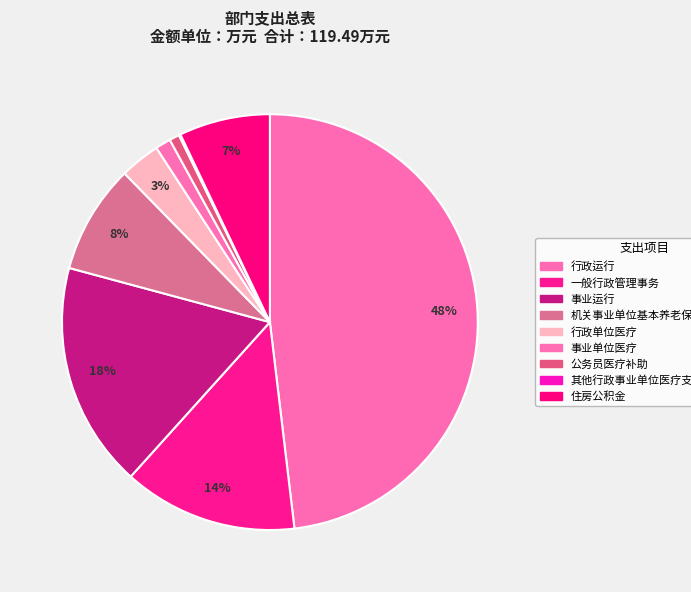

Is it true that 其他行政事业单位医疗支出 is 1% of the pie?

False